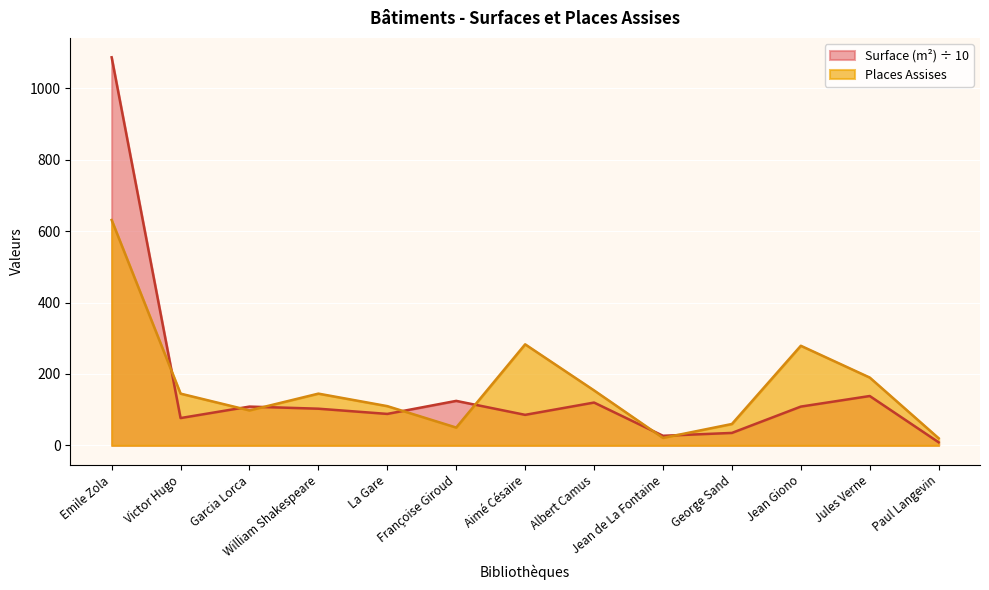

Where do Places Assises and Surface (m²) first cross each other?

Emile Zola and Victor Hugo